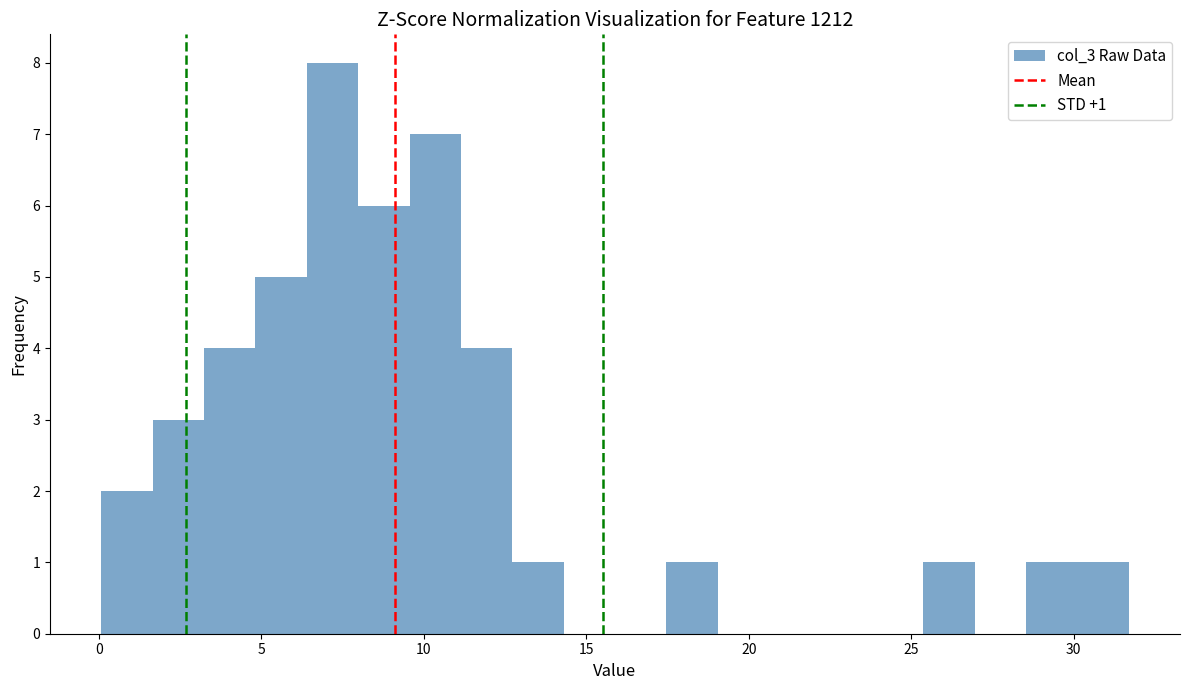

Read against the x-axis, roughly where is the centre of the tallest bar?

7.0